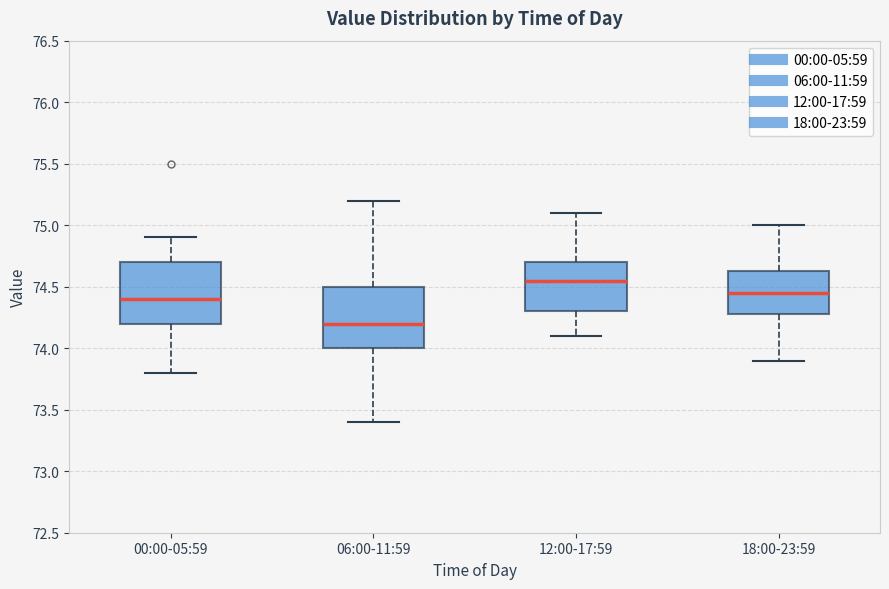

Reading left to right, transcribe this box plot: for each box, give where its median line is, the range the box spans, and where its two whiskers end, as read against the y-axis. The values are not printed on the chart, so give them approximately, as read against the axis.

00:00-05:59: median 74.40, box 74.20 to 74.70, whiskers 73.80 to 74.90
06:00-11:59: median 74.20, box 74.00 to 74.50, whiskers 73.40 to 75.20
12:00-17:59: median 74.55, box 74.30 to 74.70, whiskers 74.10 to 75.10
18:00-23:59: median 74.45, box 74.30 to 74.65, whiskers 73.90 to 75.00